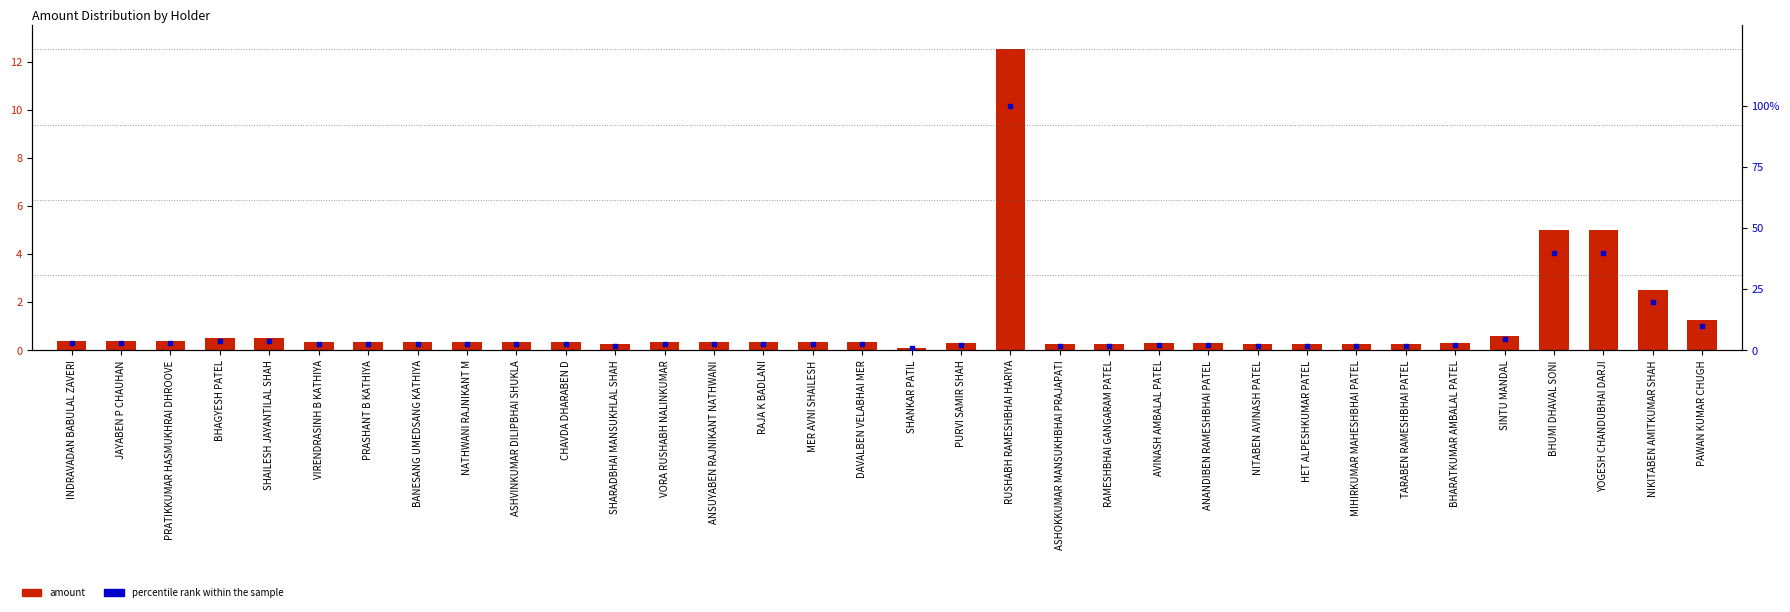

What are all the series names shown in the legend?

amount, percentile rank within the sample